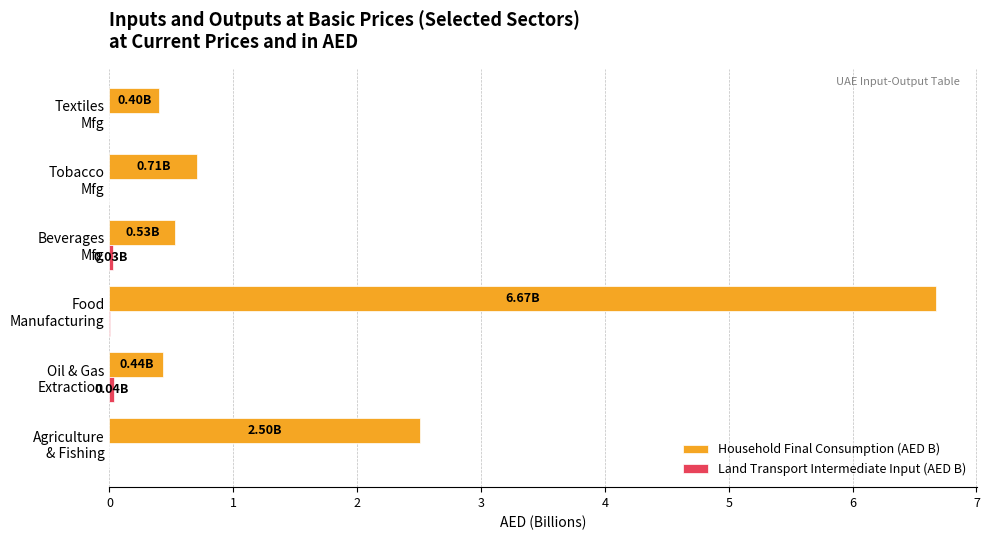

What is the sum of all Household Final Consumption (AED B) values?

11.3